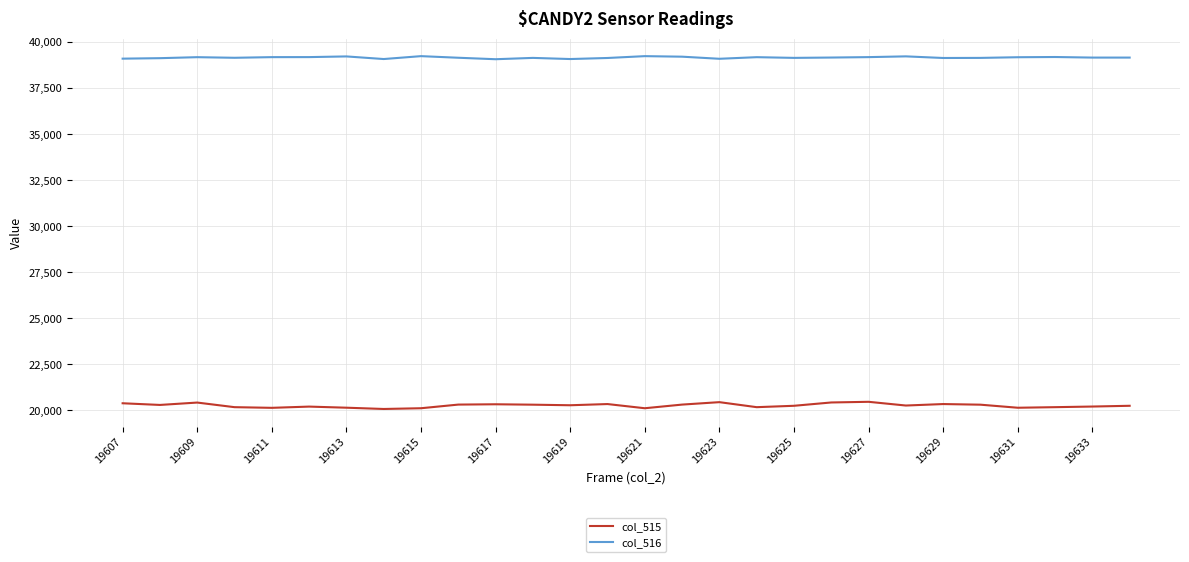

Which series has the largest total across all categories?

col_516